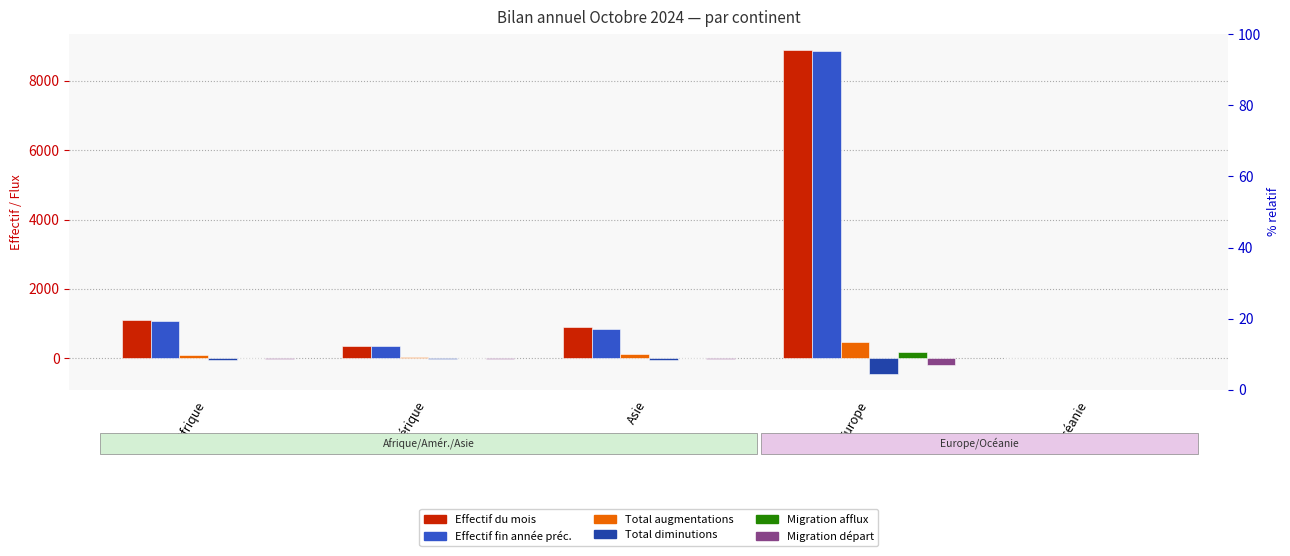

At which label is Total diminutions closest to -223?

Afrique